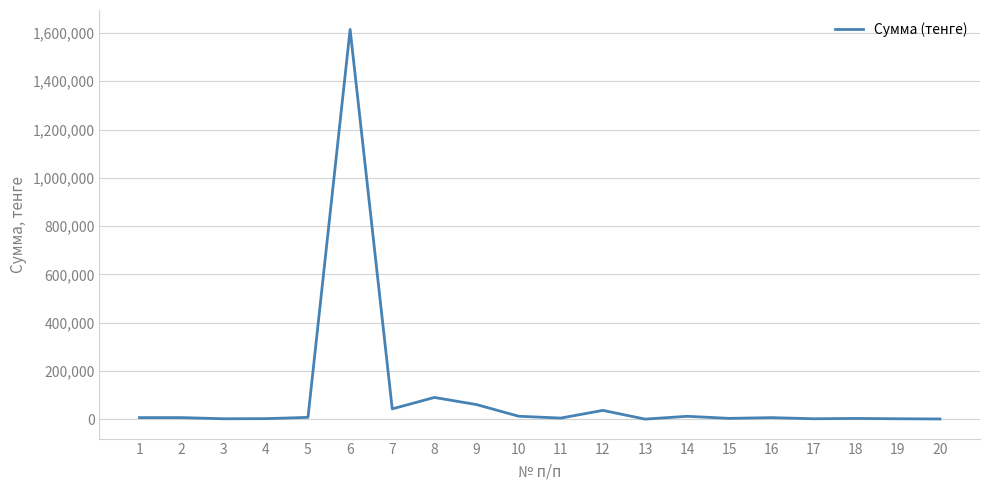

Read the value at 4.

3300.0